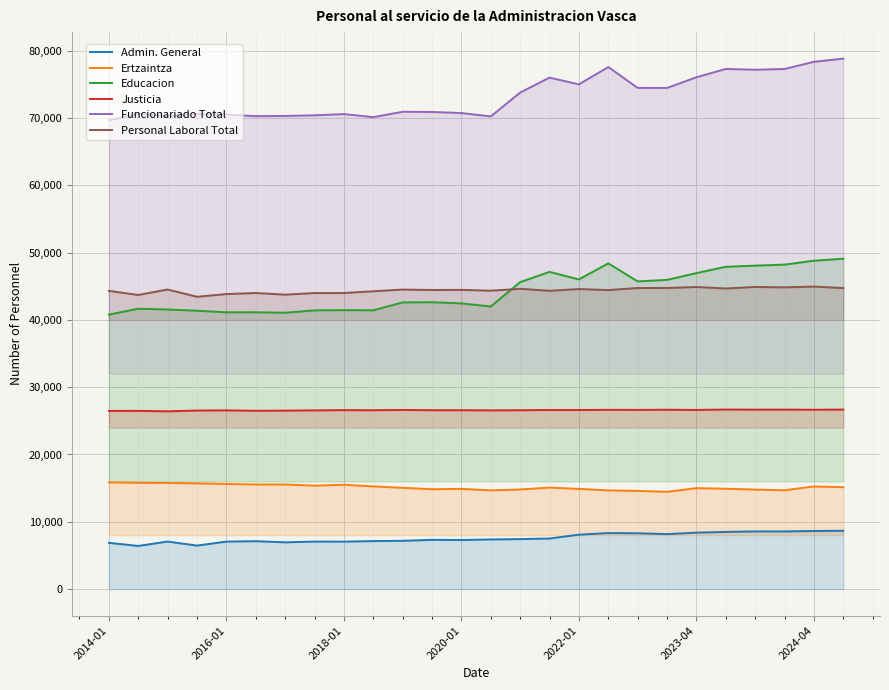

How many data points in Ertzaintza are above 15082?

12